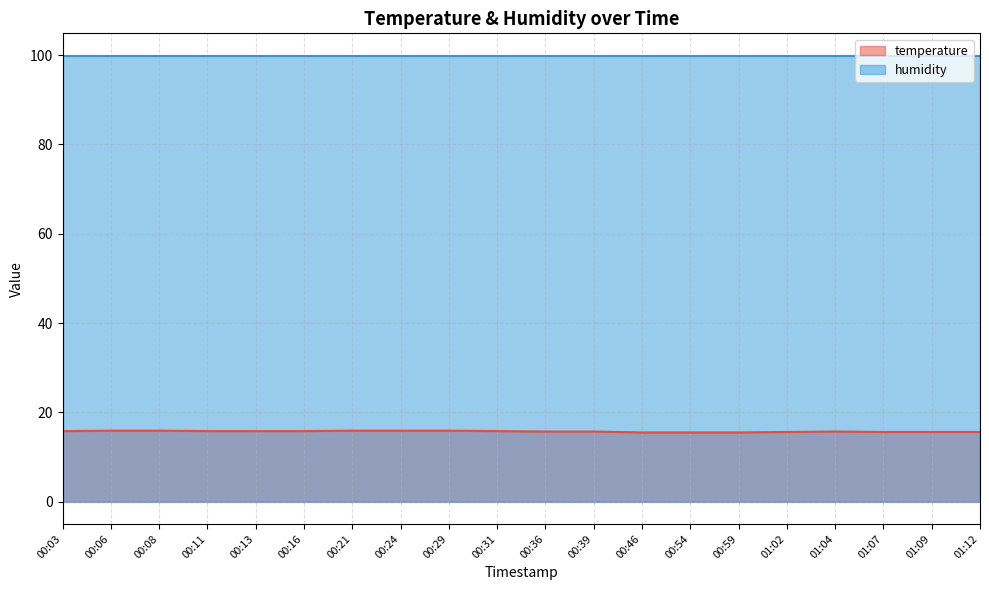

What is the difference between the maximum and minimum values?

0.4